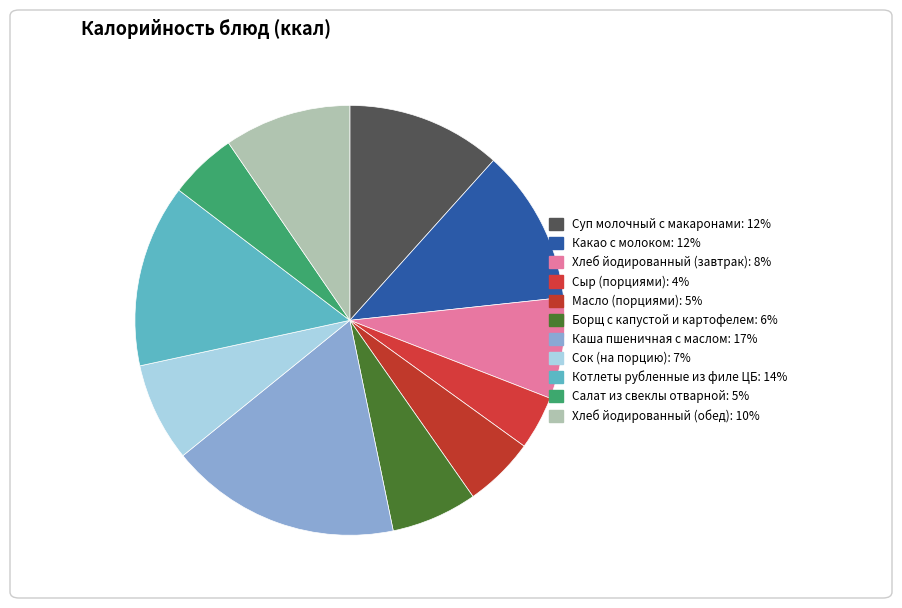

To the nearest percent, what percentage of the pie is Борщ с капустой и картофелем?

6%